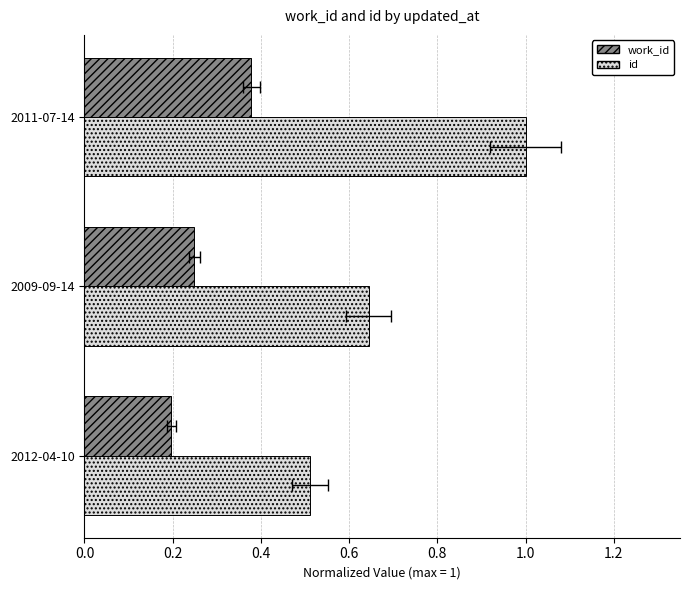

Rank the series by their maximum value, from highest to lowest.

id, work_id